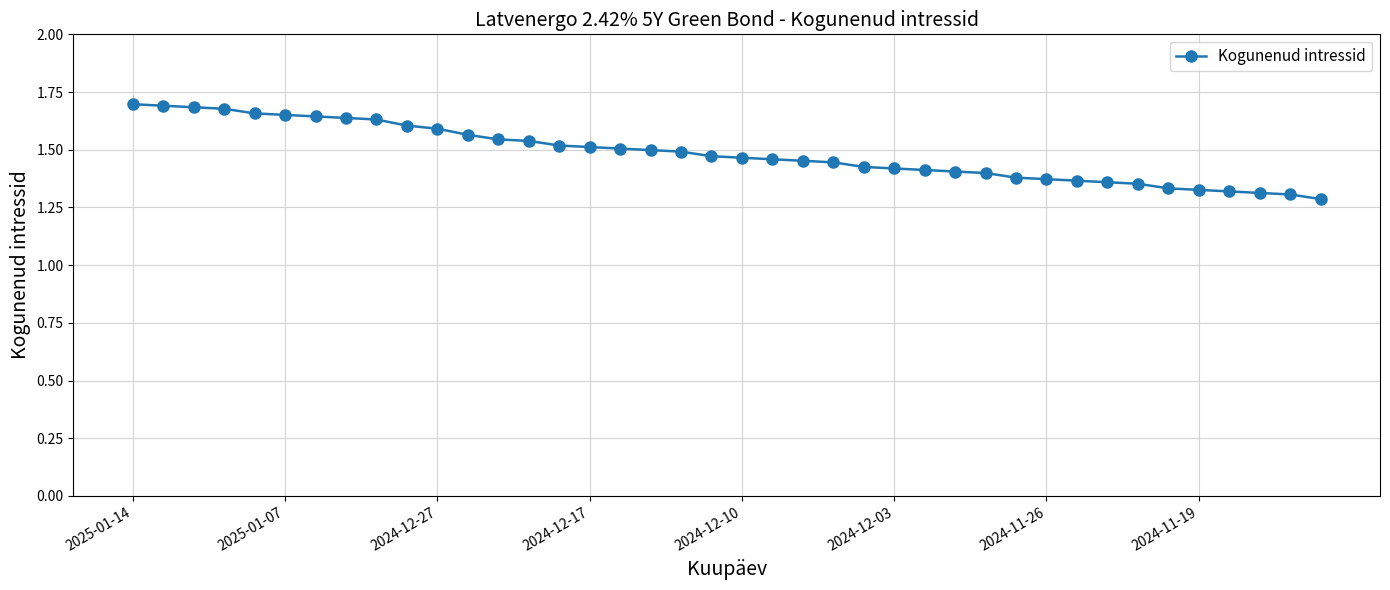

What is the difference between the maximum and minimum values?

0.4